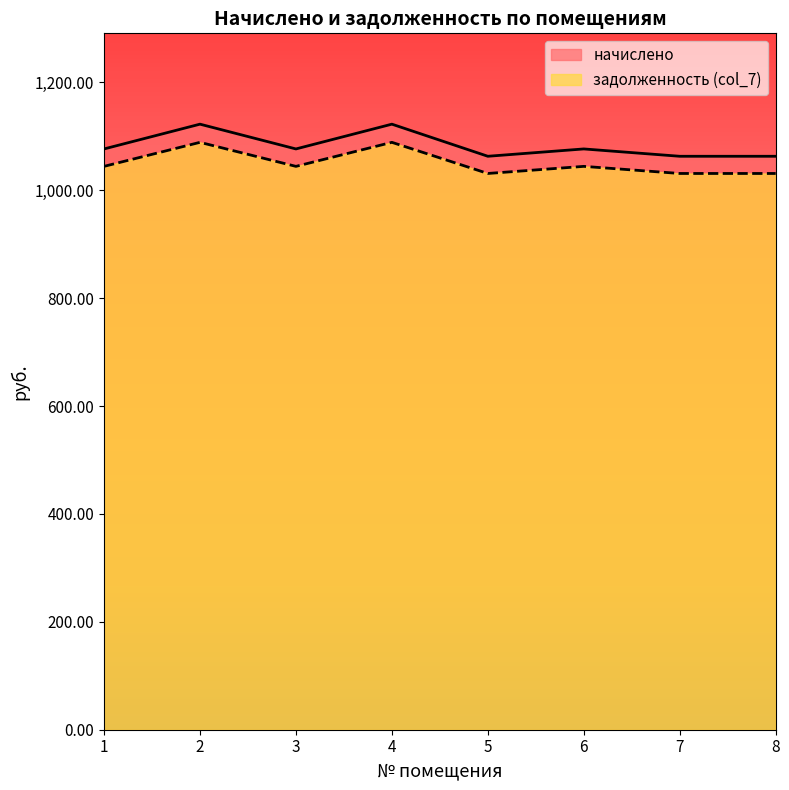

In начислено, how many points are lower than both neighbors (excluding endpoints)?

2